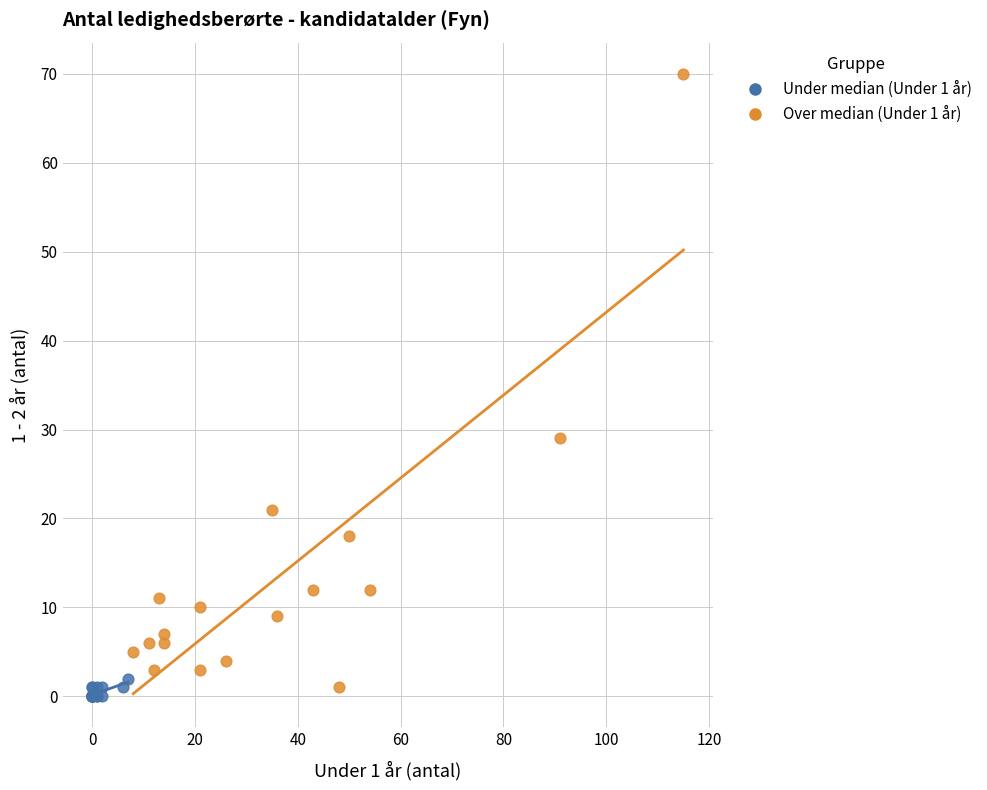

Which series reaches the minimum Y coordinate?

Under median (Under 1 år)